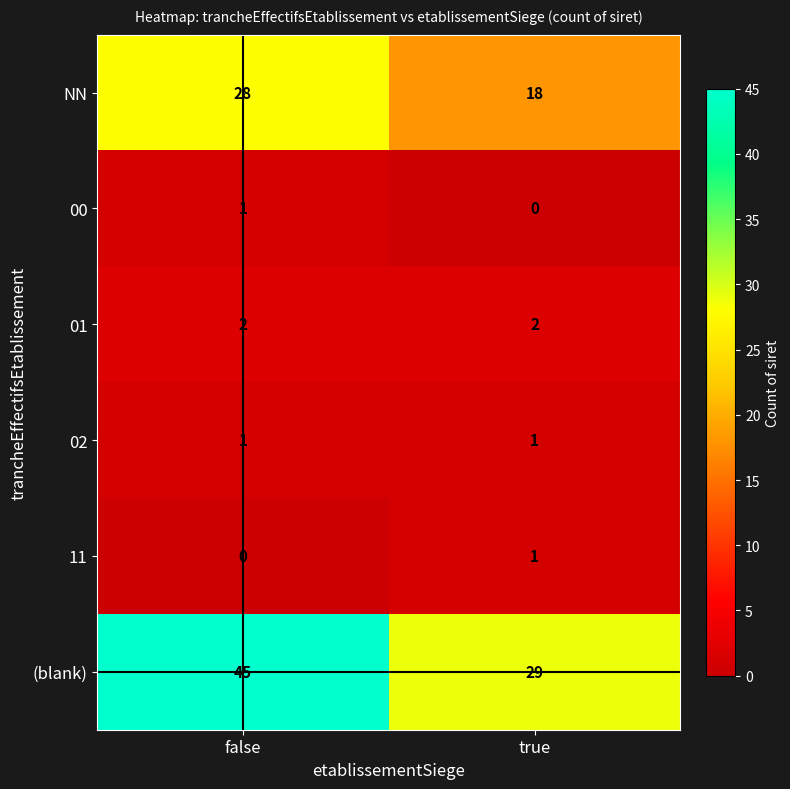

Which series has the largest range (max minus min)?

(blank)